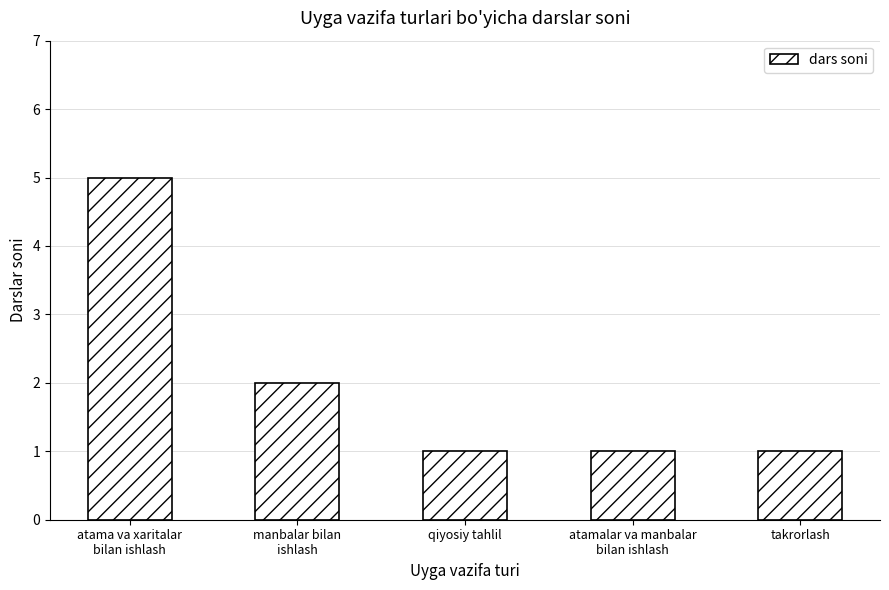

How many data points does each series have?

5